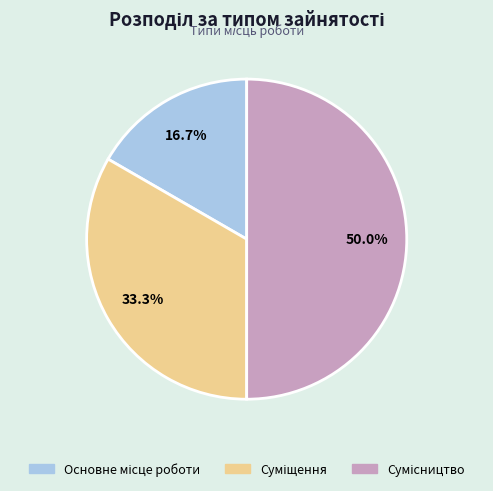

Is there any slice that represents more than half of the pie?

No